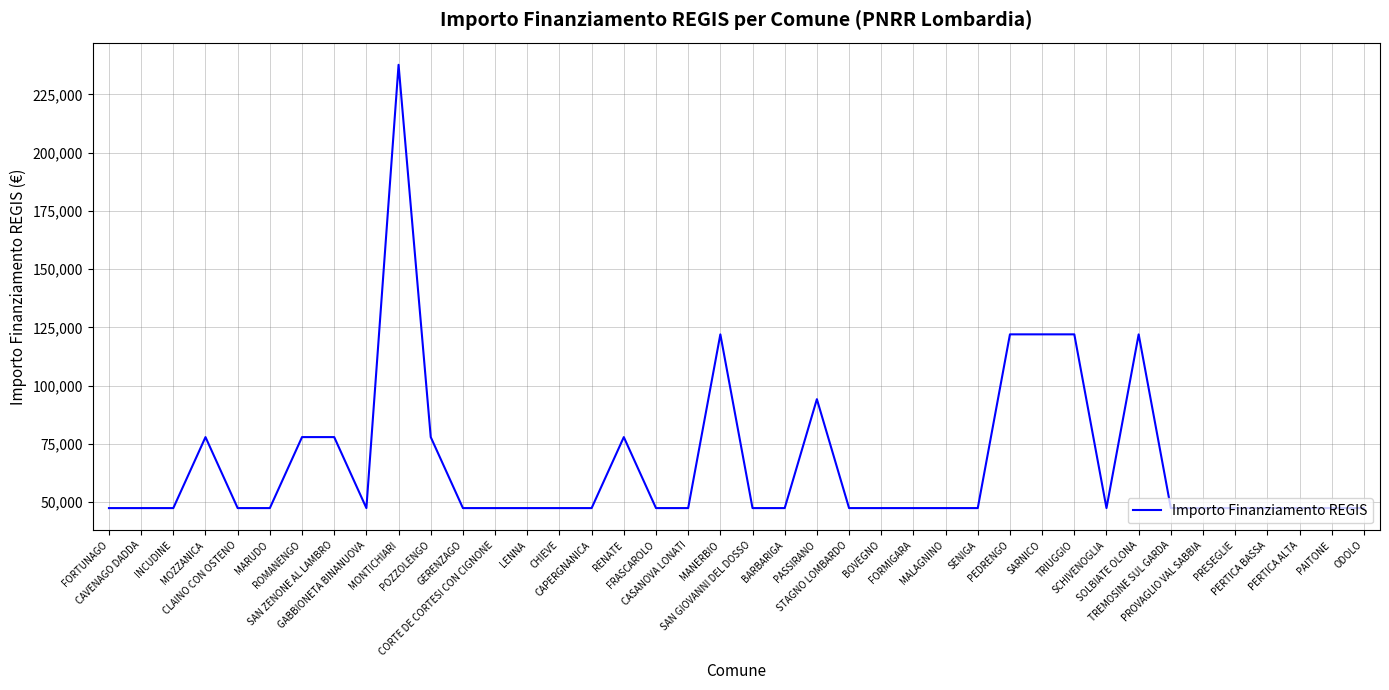

What is the difference between the maximum and minimum values?

190254